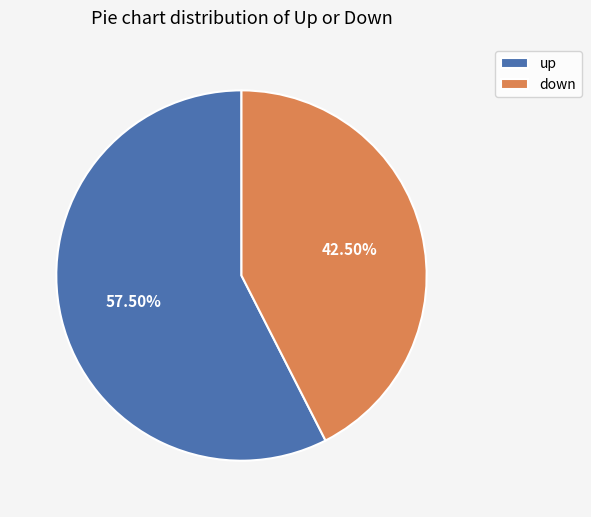

Which category accounts for the majority?

up